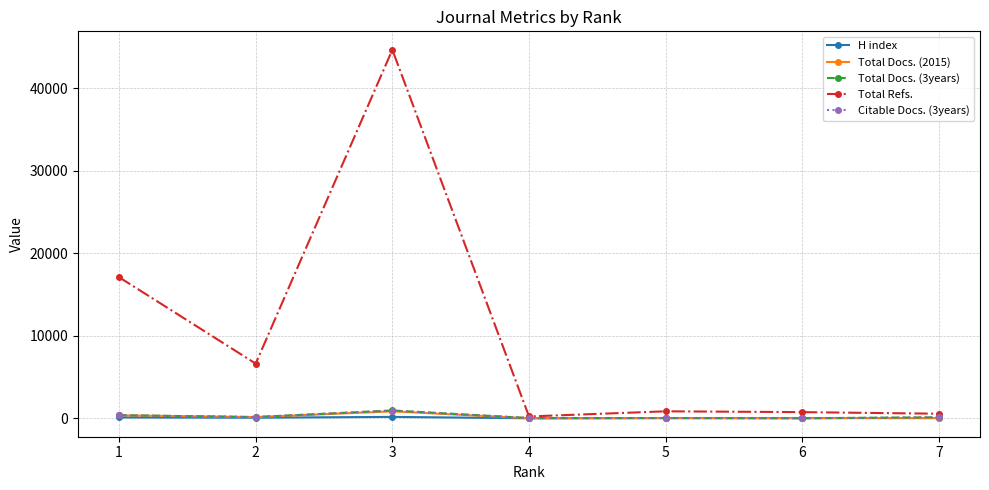

What is the maximum value shown in the chart?

44639